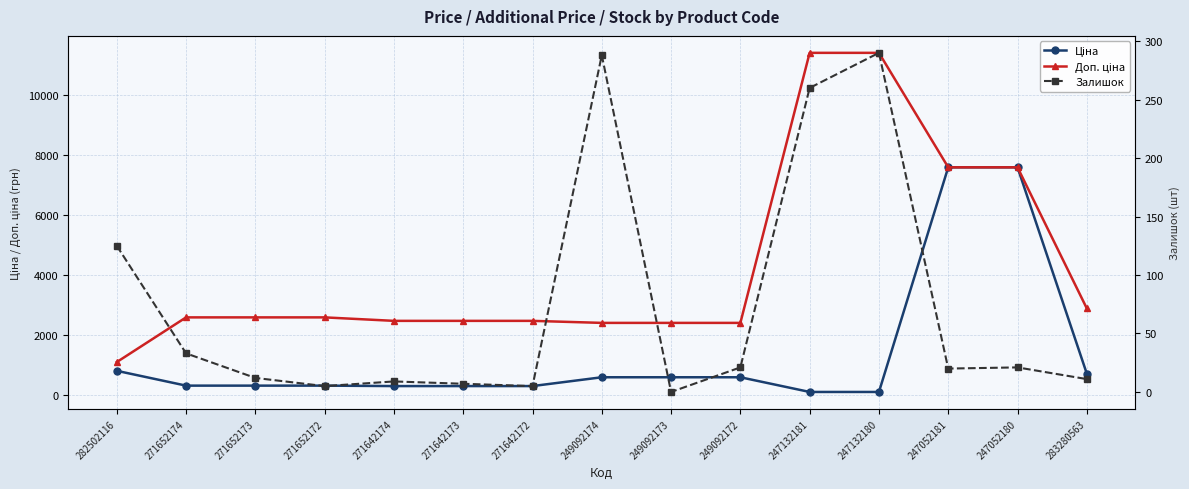

What is the average value of the Доп. ціна series?

4300.4